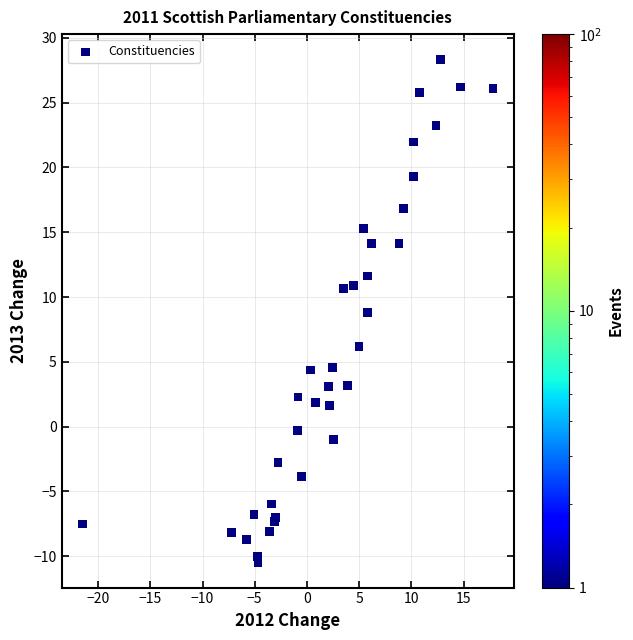

What Y value in the scatter plot is closest to 8?

8.8